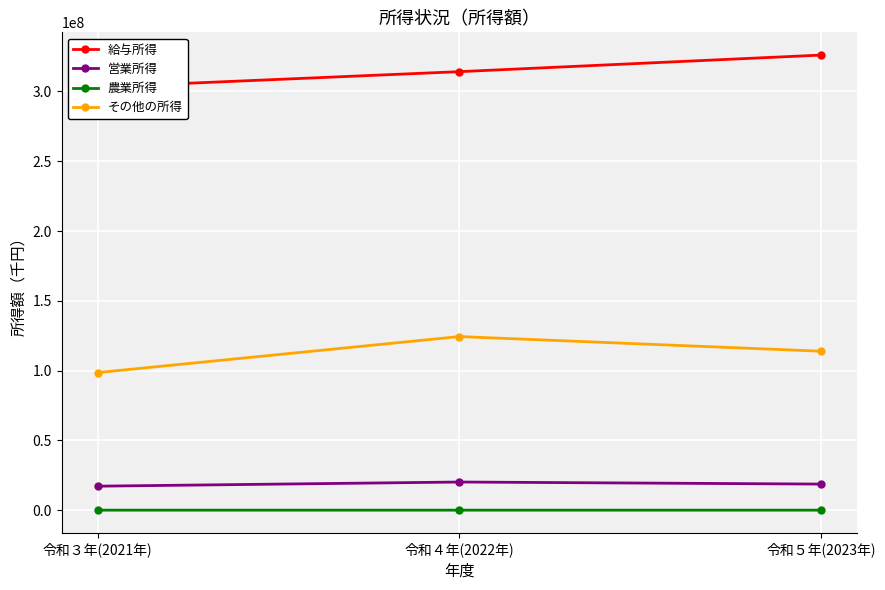

Which category has the lowest value in the 営業所得 series?

令和３年(2021年)